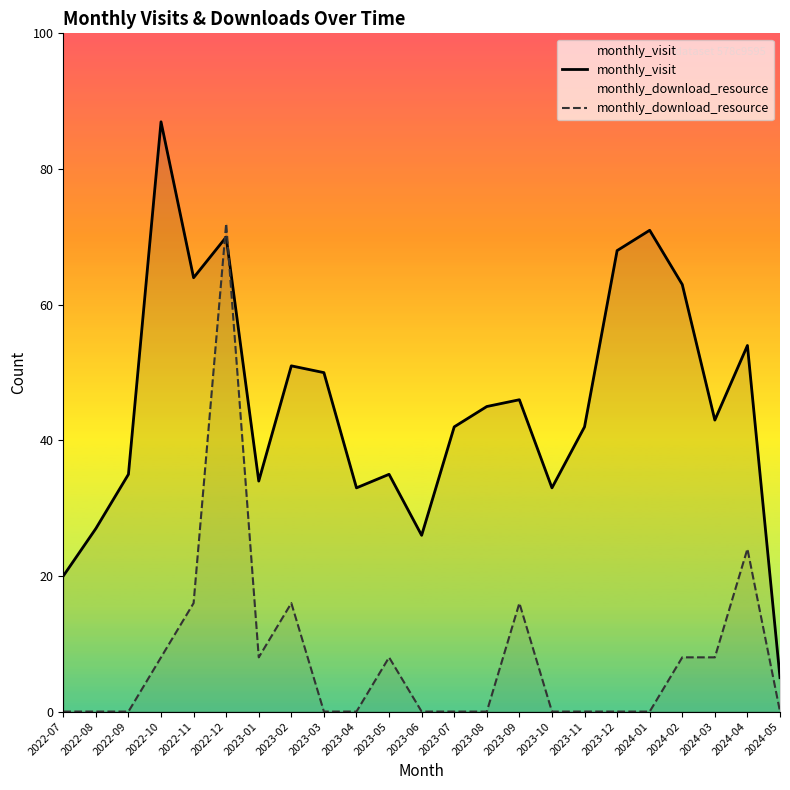

Between 2023-03 and 2024-01, which is larger?

2024-01